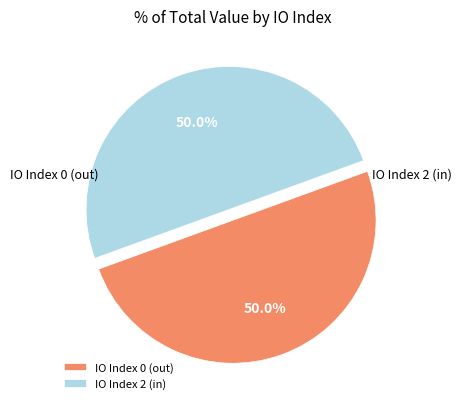

Which category has the biggest portion of the pie?

tx index 2